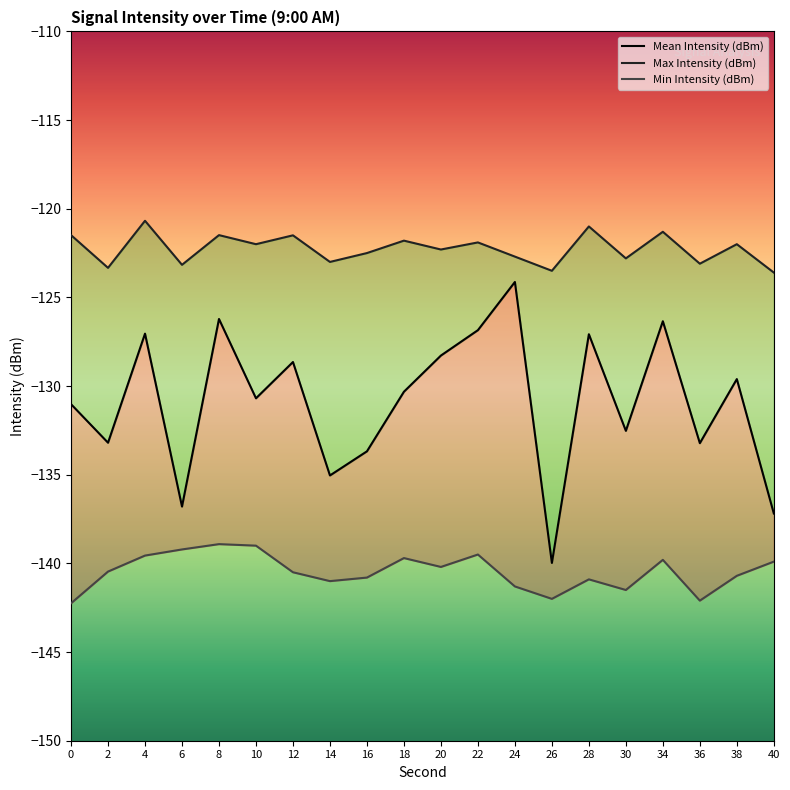

Does the chart have visible grid lines?

No